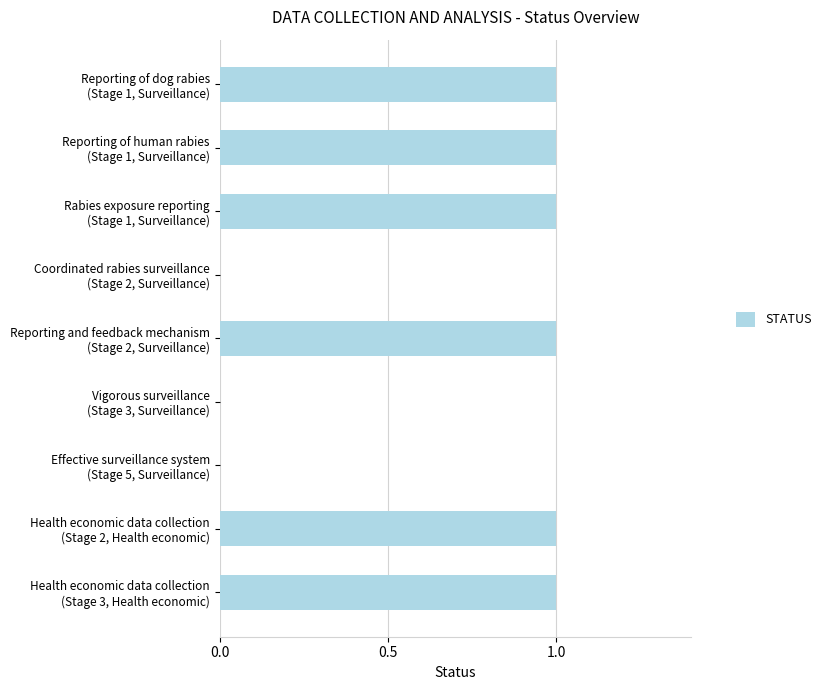

How many distinct data groups are displayed?

1